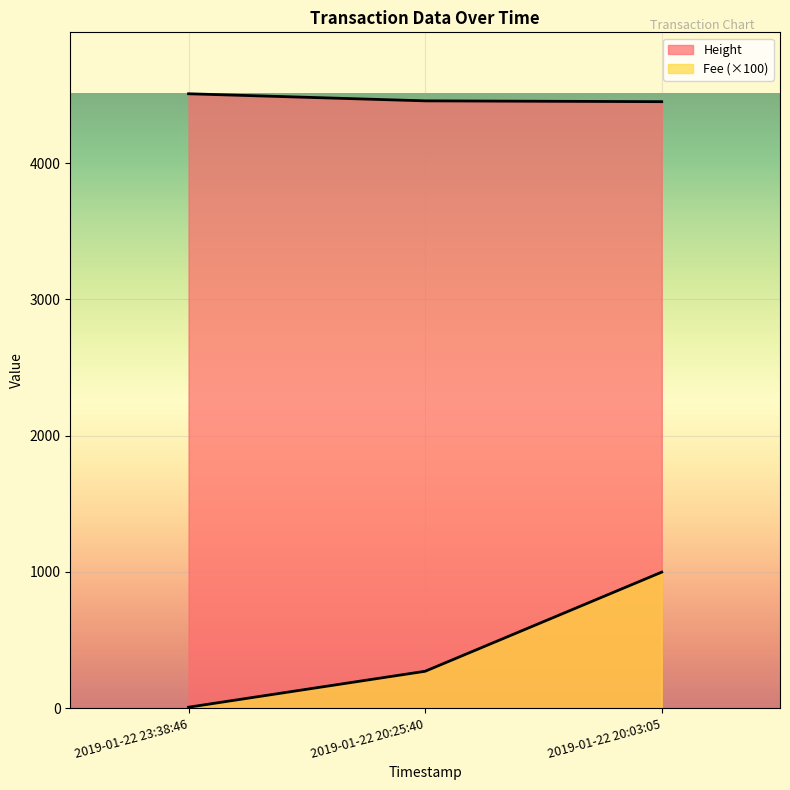

True or false: Fee has a value of 270.5 at 2019-01-22 20:25:40.

True